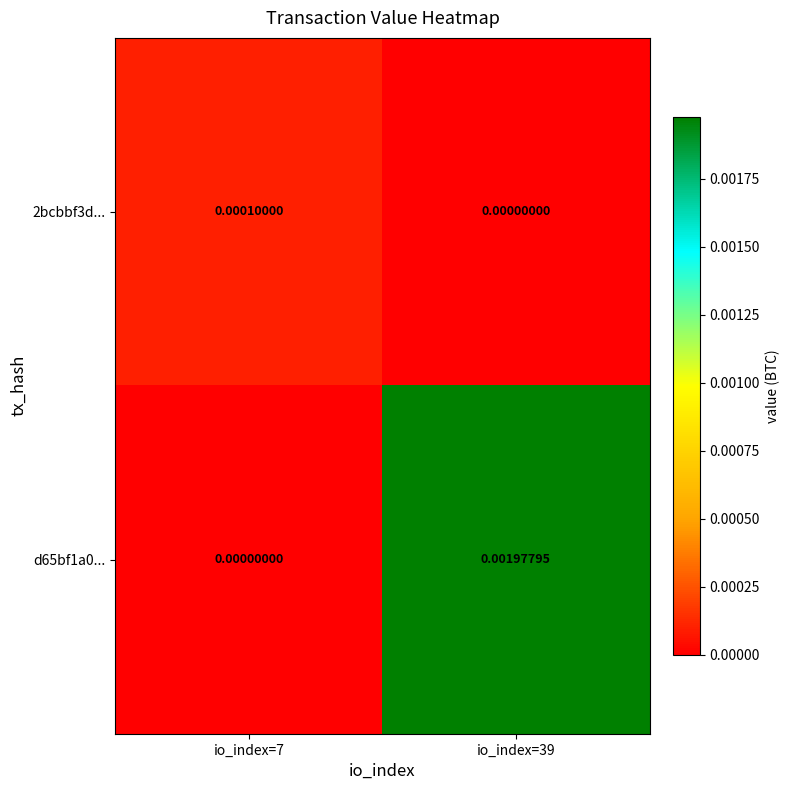

Between io_index=7 and io_index=39, which series saw the biggest shift?

d65bf1a0...